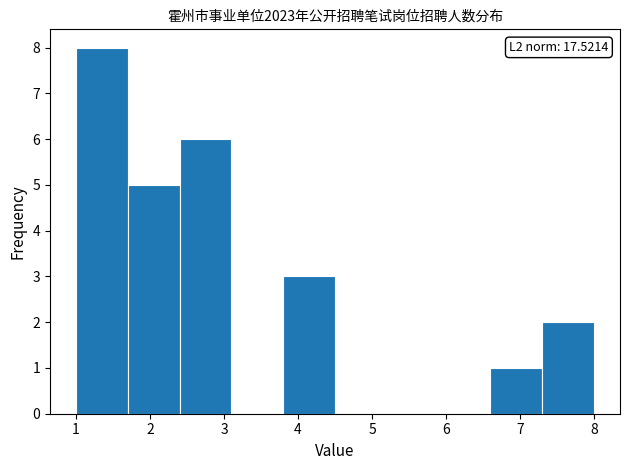

Which range on the x-axis has the tallest bar?

1.0 to 1.7